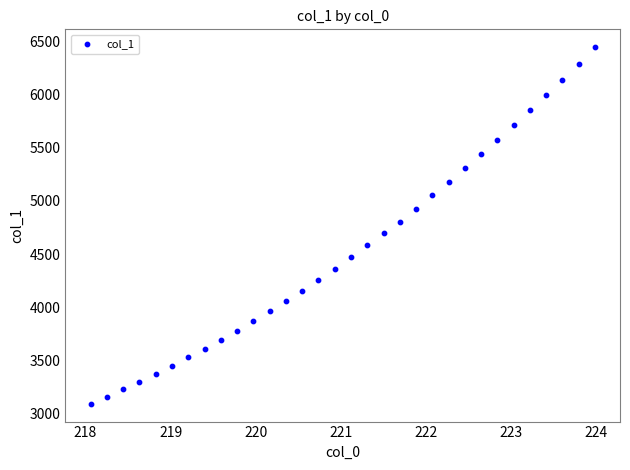

What is the range of X values (max minus min)?

5.9